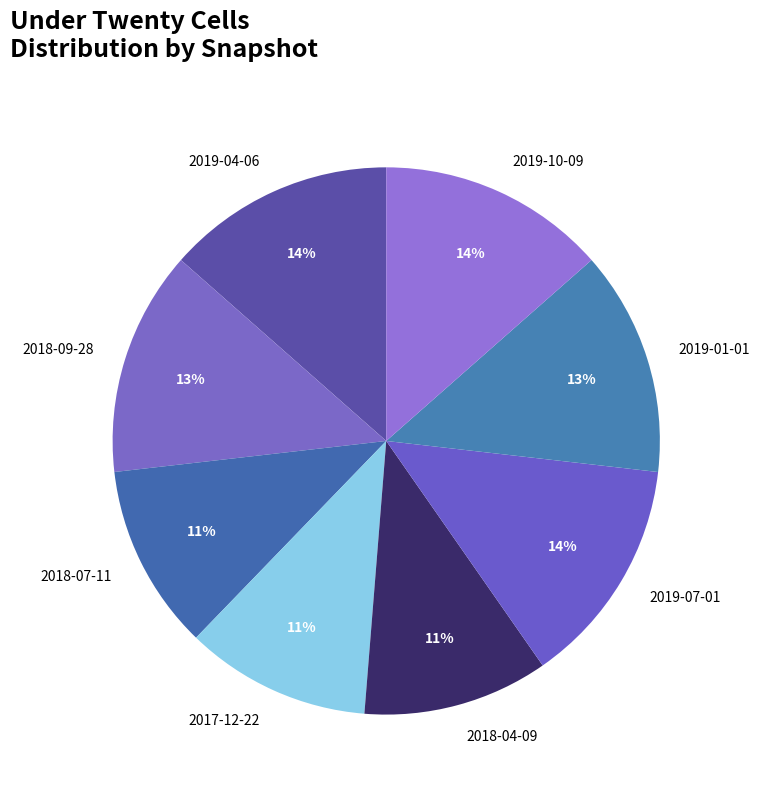

To the nearest percent, what percentage of the pie is 2018-07-11?

11%